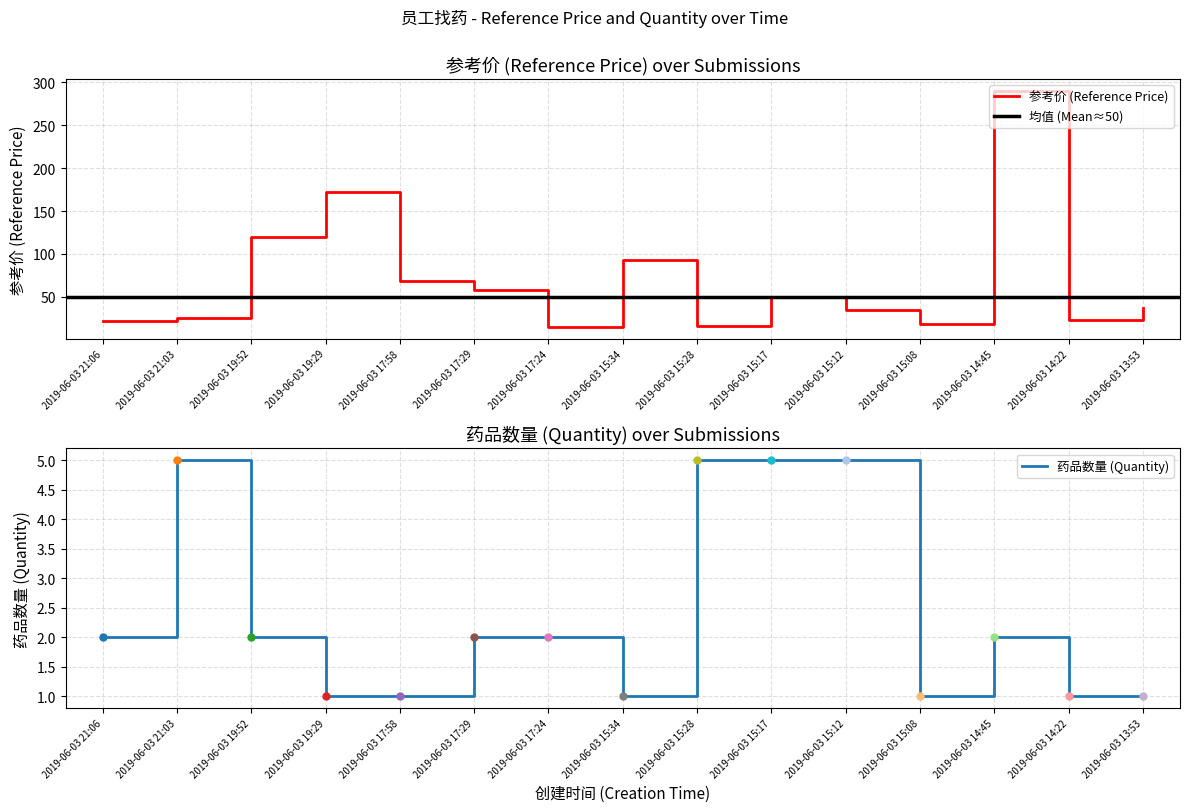

True or false: 药品数量 (Quantity) and 参考价 (Reference Price) cross at least once.

False